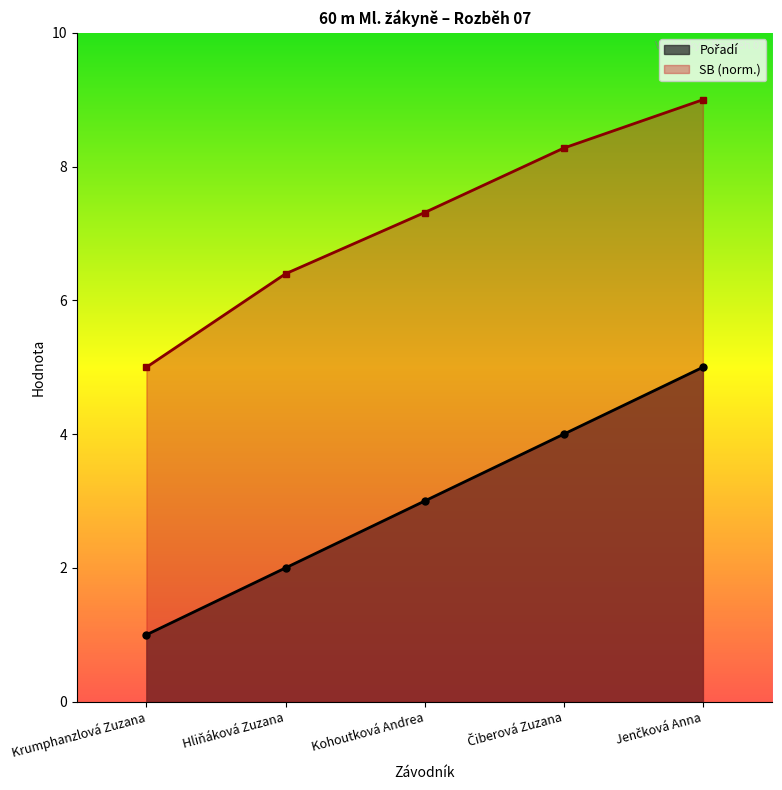

Which has a higher value, Jenčková Anna or Čiberová Zuzana?

Jenčková Anna